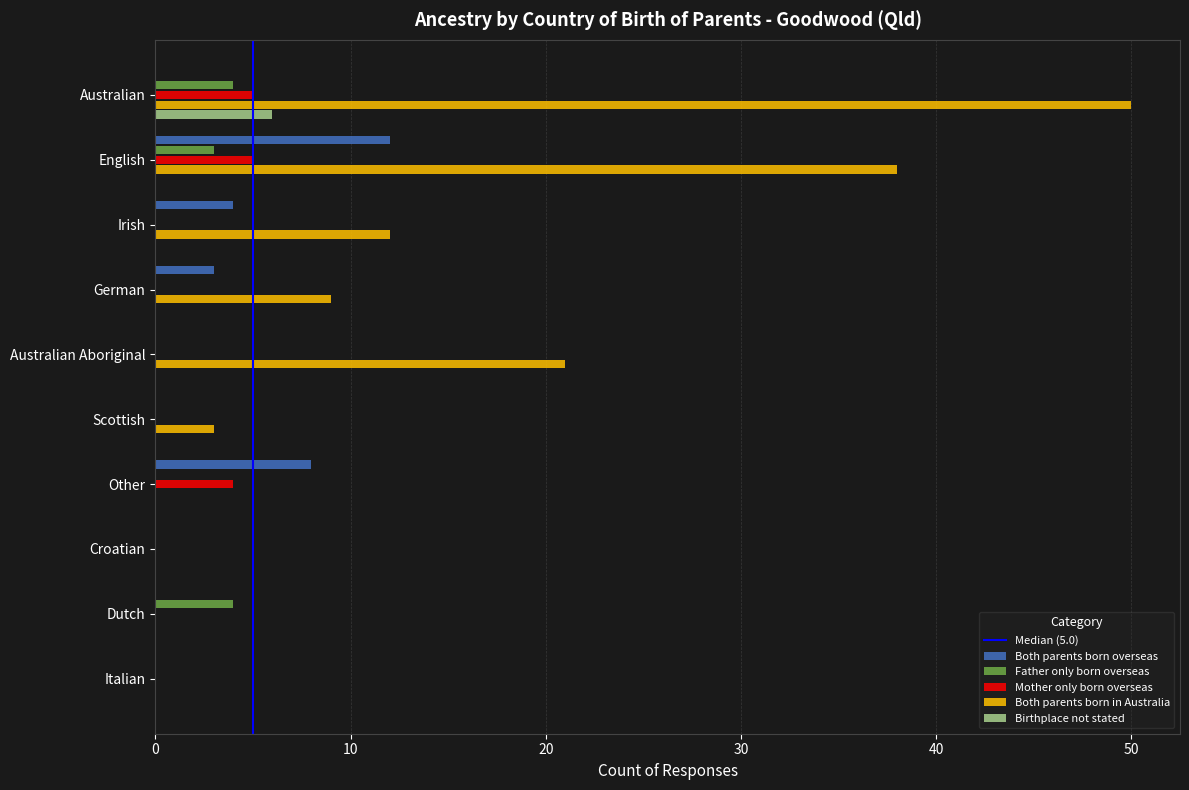

The Both parents born in Australia series shows 9 at German. True or false?

True